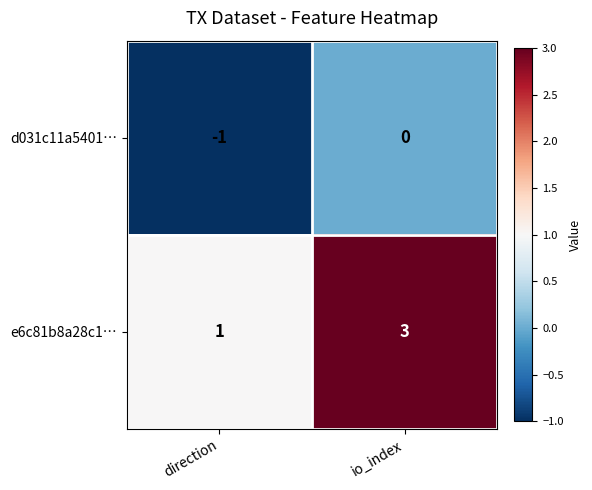

Where is d031c11a5401… nearest to the value 0?

io_index